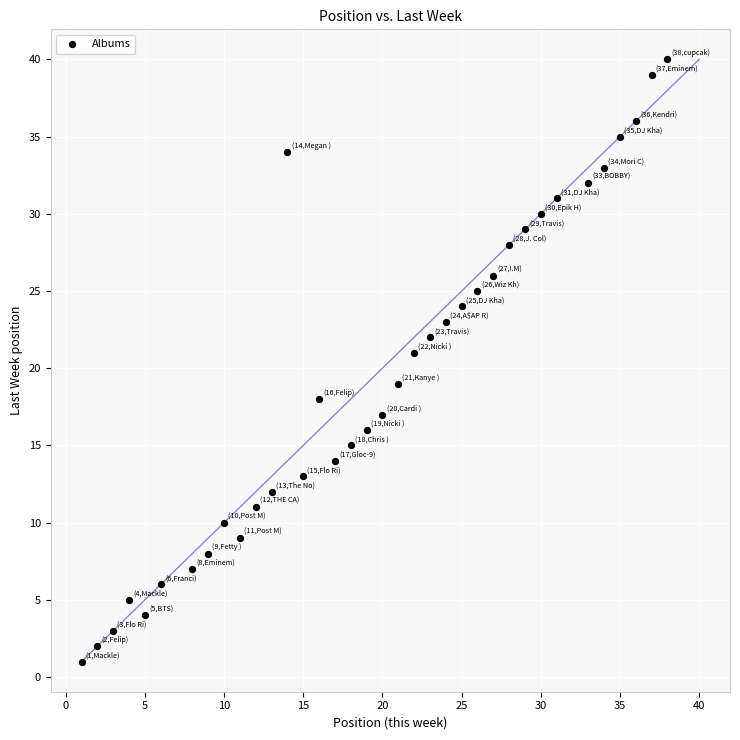

What is the range of X values (max minus min)?

37